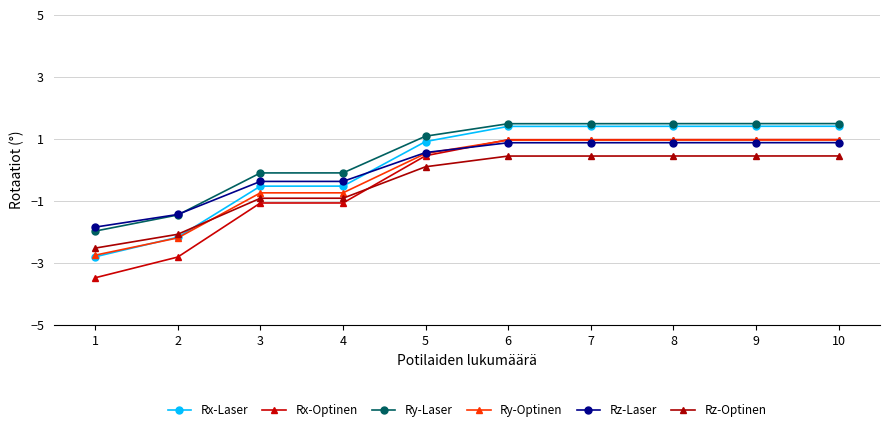

Reading left to right, transcribe all the data shown in this chart.

Rx-Laser: -2.8	-2.2	-0.5	-0.5	0.9	1.4	1.4	1.4	1.4	1.4
Rx-Optinen: -3.5	-2.8	-1.1	-1.1	0.5	1.0	1.0	1.0	1.0	1.0
Ry-Laser: -2.0	-1.4	-0.1	-0.1	1.1	1.5	1.5	1.5	1.5	1.5
Ry-Optinen: -2.7	-2.2	-0.7	-0.7	0.5	1.0	1.0	1.0	1.0	1.0
Rz-Laser: -1.8	-1.4	-0.4	-0.4	0.6	0.9	0.9	0.9	0.9	0.9
Rz-Optinen: -2.5	-2.1	-0.9	-0.9	0.1	0.5	0.5	0.5	0.5	0.5